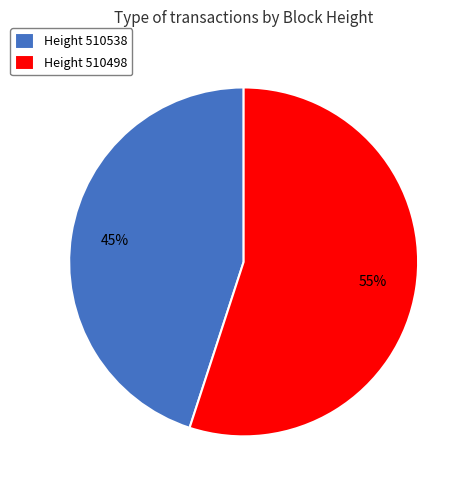

To the nearest percent, what is the average slice percentage?

50%